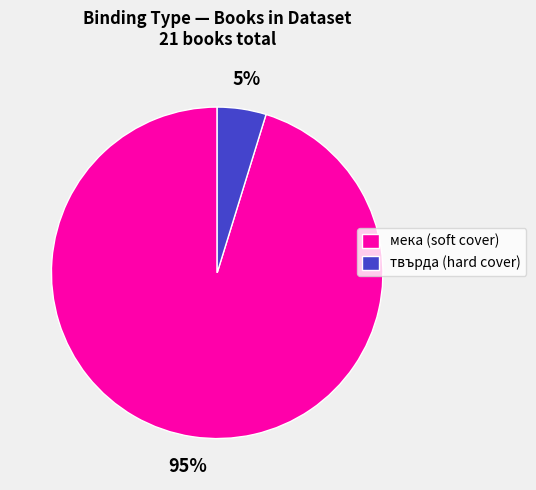

Do мека (soft cover) and твърда (hard cover) together represent more than half of the pie?

Yes